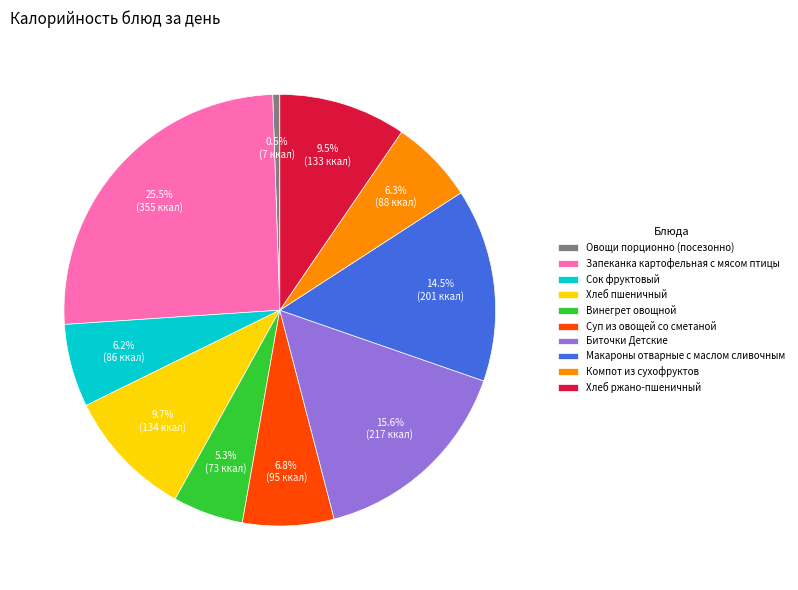

How many slices are in this pie chart?

10